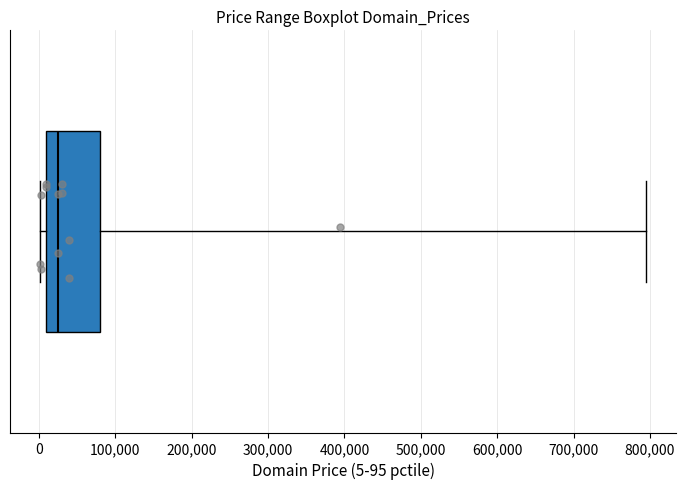

Transcribe this box plot: give where the median line is, the range the box spans, and where the two whiskers end, as read against the x-axis. The values are not printed on the chart, so give them approximately, as read against the axis.

median 20000, box 10000 to 80000, whiskers 0 to 790000